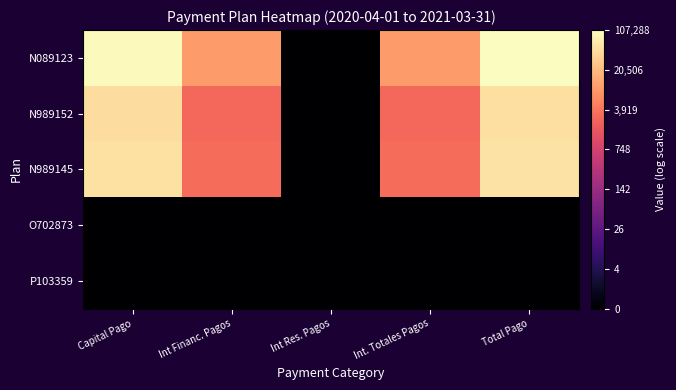

Reading left to right, extract all data points from this chart.

N089123: Capital Pago=11.5	Int Financ. Pagos=9.2	Int Res. Pagos=0.0	Int. Totales Pagos=9.2	Total Pago=11.6
N989152: Capital Pago=10.8	Int Financ. Pagos=7.9	Int Res. Pagos=0.0	Int. Totales Pagos=7.9	Total Pago=10.8
N989145: Capital Pago=10.9	Int Financ. Pagos=8.0	Int Res. Pagos=0.0	Int. Totales Pagos=8.0	Total Pago=10.9
O702873: Capital Pago=0.0	Int Financ. Pagos=0.0	Int Res. Pagos=0.0	Int. Totales Pagos=0.0	Total Pago=0.0
P103359: Capital Pago=0.0	Int Financ. Pagos=0.0	Int Res. Pagos=0.0	Int. Totales Pagos=0.0	Total Pago=0.0